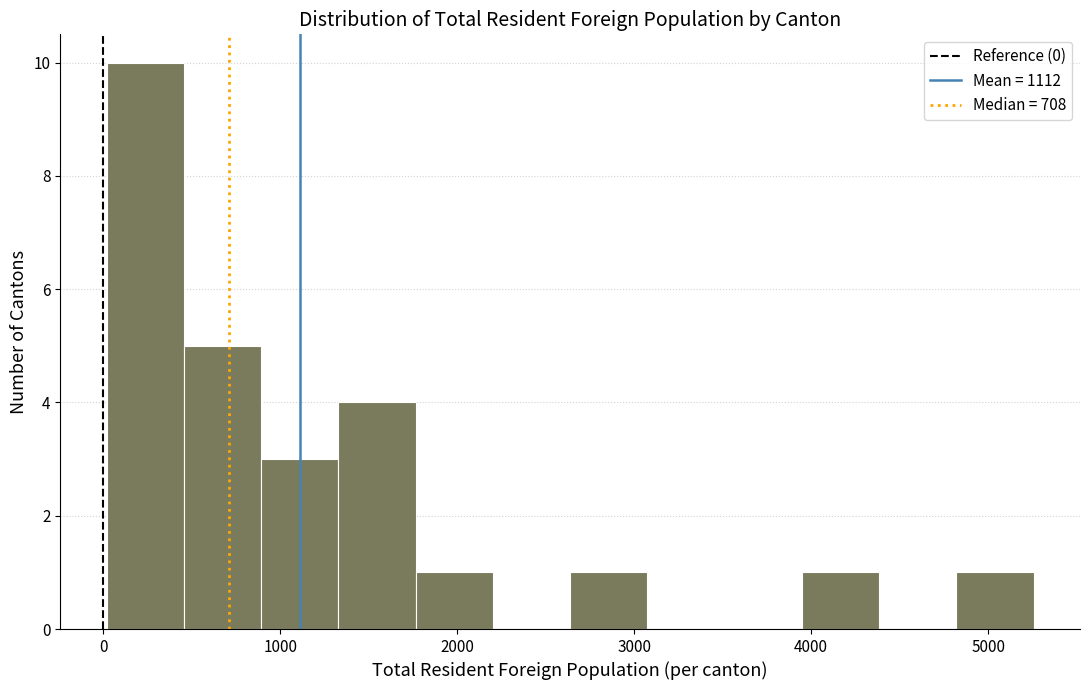

Reading left to right, transcribe this chart: for each bar, give the range it covers on the x-axis and its height. Neither the bar edges nor the heights are printed on the chart, so give them approximately, as read against the axes.

0 to 500: 10
500 to 900: 5
900 to 1300: 3
1300 to 1800: 4
1800 to 2200: 1
2200 to 2600: 0
2600 to 3100: 1
3100 to 3500: 0
3500 to 3900: 0
3900 to 4400: 1
4400 to 4800: 0
4800 to 5300: 1